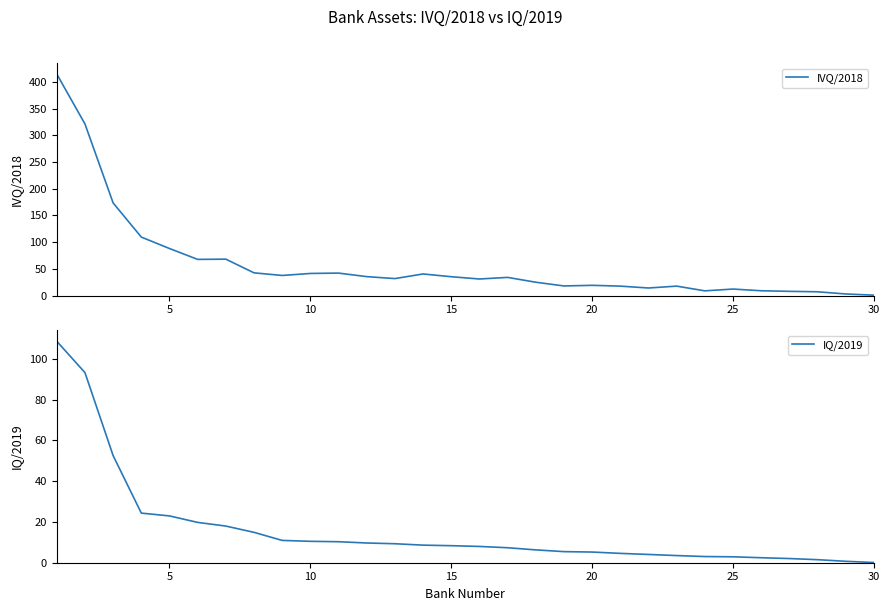

True or false: IVQ/2018 has a value of 23.0 at 15.

False